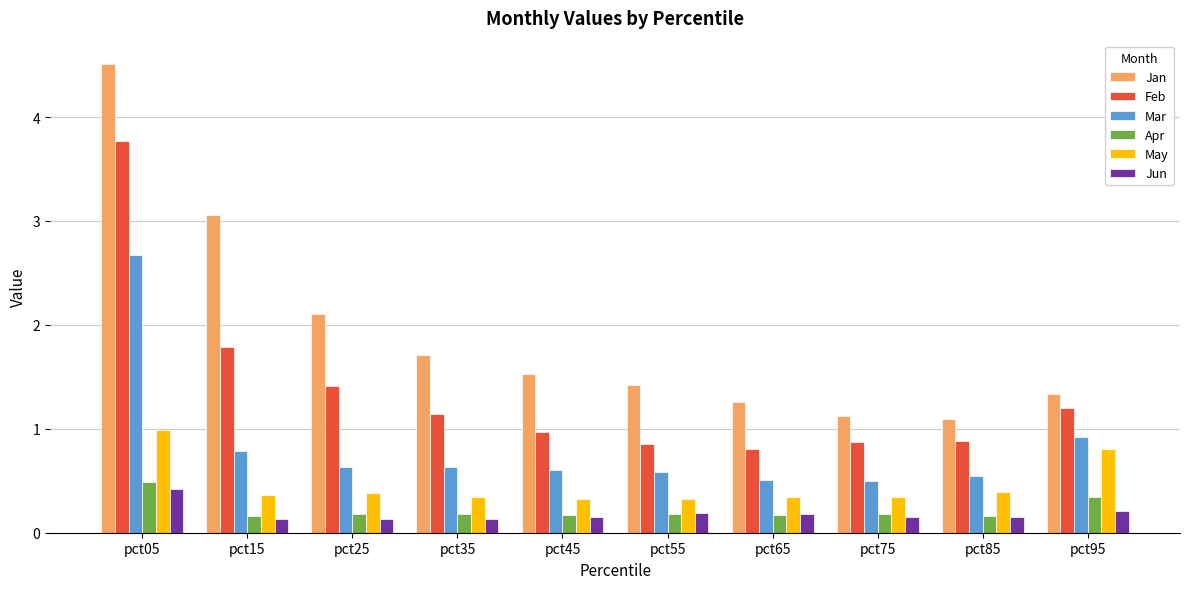

At how many categories does at least one series exceed 3?

2